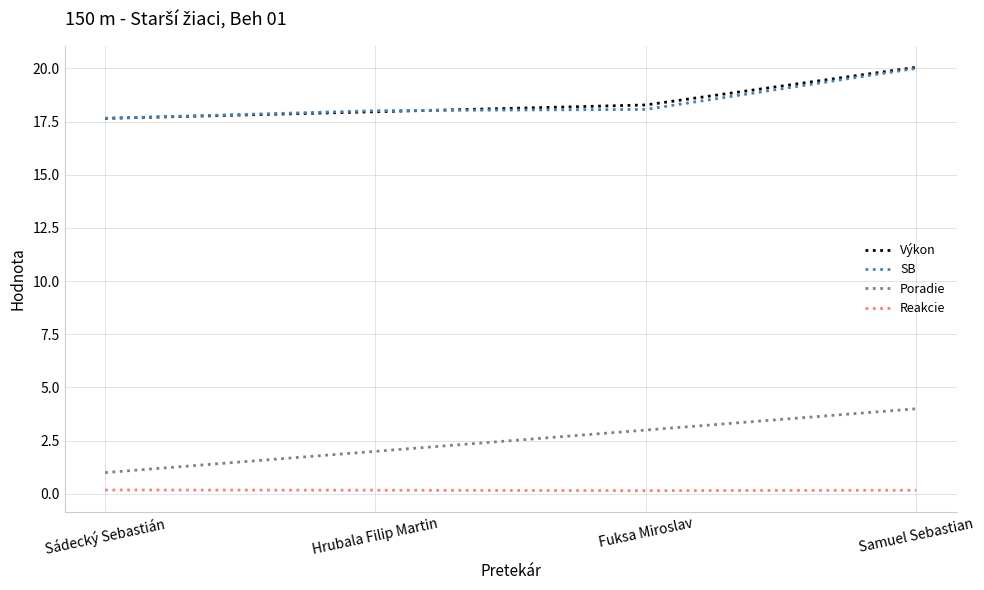

Does the chart have visible grid lines?

Yes